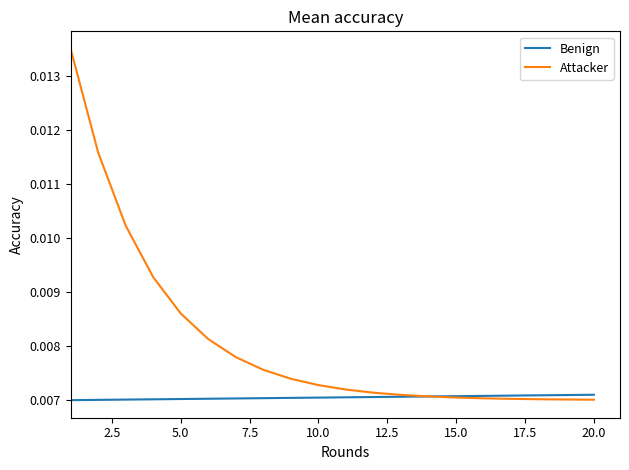

Which series has the widest spread of values?

Attacker